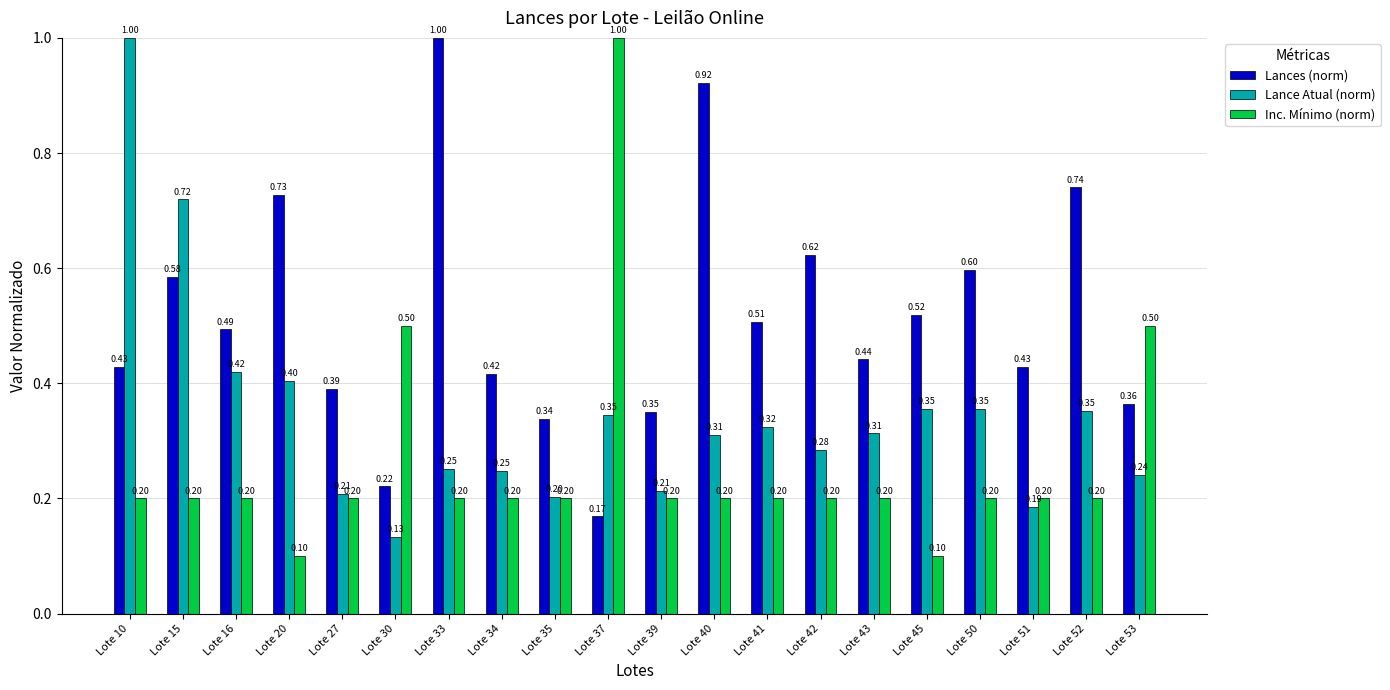

Which category has the highest value in the Inc. Mínimo (norm) series?

Lote 37